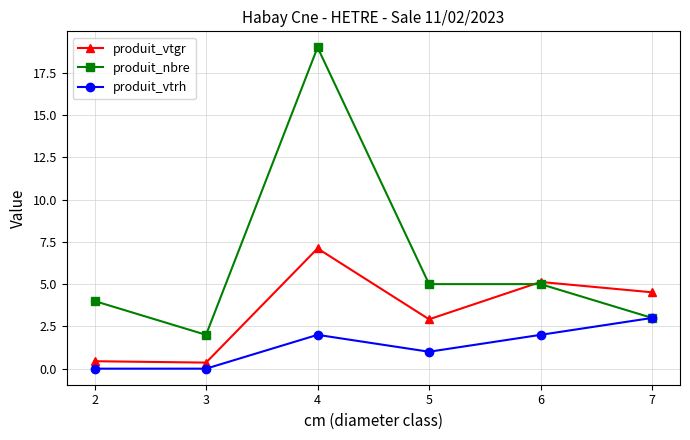

In produit_vtgr, how many points are higher than both neighbors (excluding endpoints)?

2